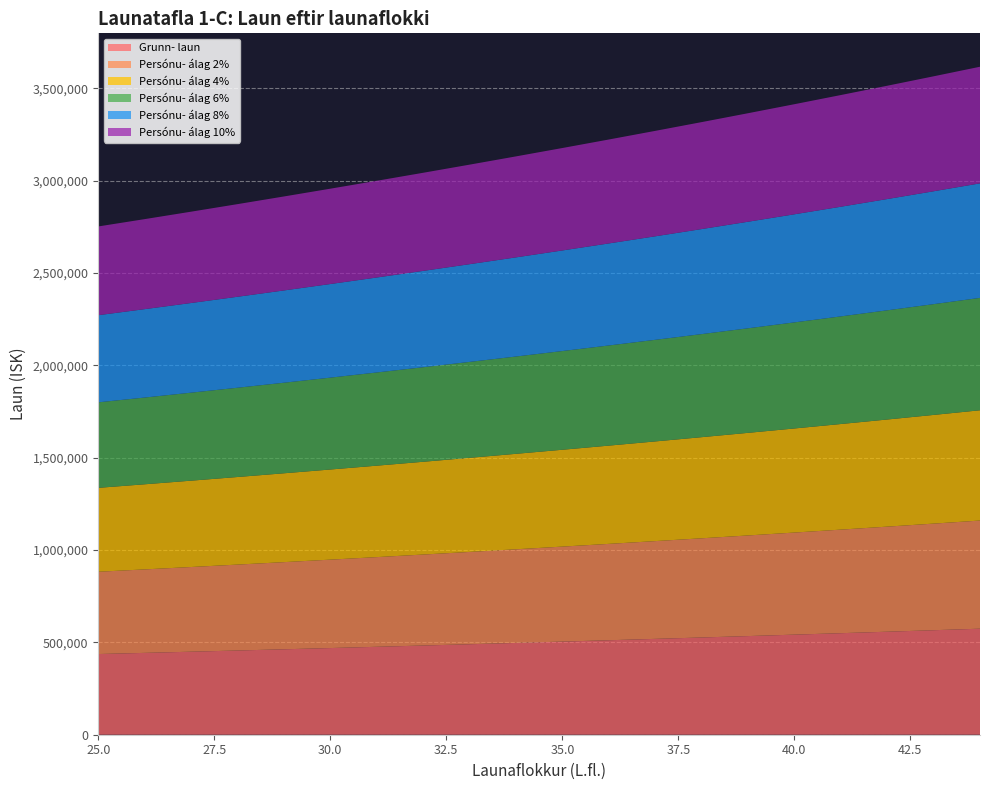

Reading left to right, extract all data points from this chart.

Grunn- laun: 25=436810	26=443107	27=449500	28=455987	29=462572	30=469255	31=476039	32=482925	33=489913	34=497008	35=504208	36=511515	37=518933	38=526463	39=534105	40=541861	41=549734	42=557724	43=565836	44=574068
Persónu- álag 2%: 25=445546	26=451969	27=458490	28=465107	29=471823	30=478640	31=485560	32=492584	33=499711	34=506948	35=514292	36=521745	37=529312	38=536992	39=544787	40=552698	41=560729	42=568878	43=577153	44=585549
Persónu- álag 4%: 25=454282	26=460831	27=467480	28=474226	29=481075	30=488025	31=495081	32=502242	33=509510	34=516888	35=524376	36=531976	37=539690	38=547522	39=555469	40=563535	41=571723	42=580033	43=588469	44=597031
Persónu- álag 6%: 25=463019	26=469693	27=476470	28=483346	29=490326	30=497410	31=504601	32=511901	33=519308	34=526828	35=534460	36=542206	37=550069	38=558051	39=566151	40=574373	41=582718	42=591187	43=599786	44=608512
Persónu- álag 8%: 25=471755	26=478556	27=485460	28=492466	29=499578	30=506795	31=514122	32=521559	33=529106	34=536769	35=544545	36=552436	37=560448	38=568580	39=576833	40=585210	41=593713	42=602342	43=611103	44=619993
Persónu- álag 10%: 25=480491	26=487418	27=494450	28=501586	29=508829	30=516181	31=523643	32=531218	33=538904	34=546709	35=554629	36=562667	37=570826	38=579109	39=587516	40=596047	41=604707	42=613496	43=622420	44=631475